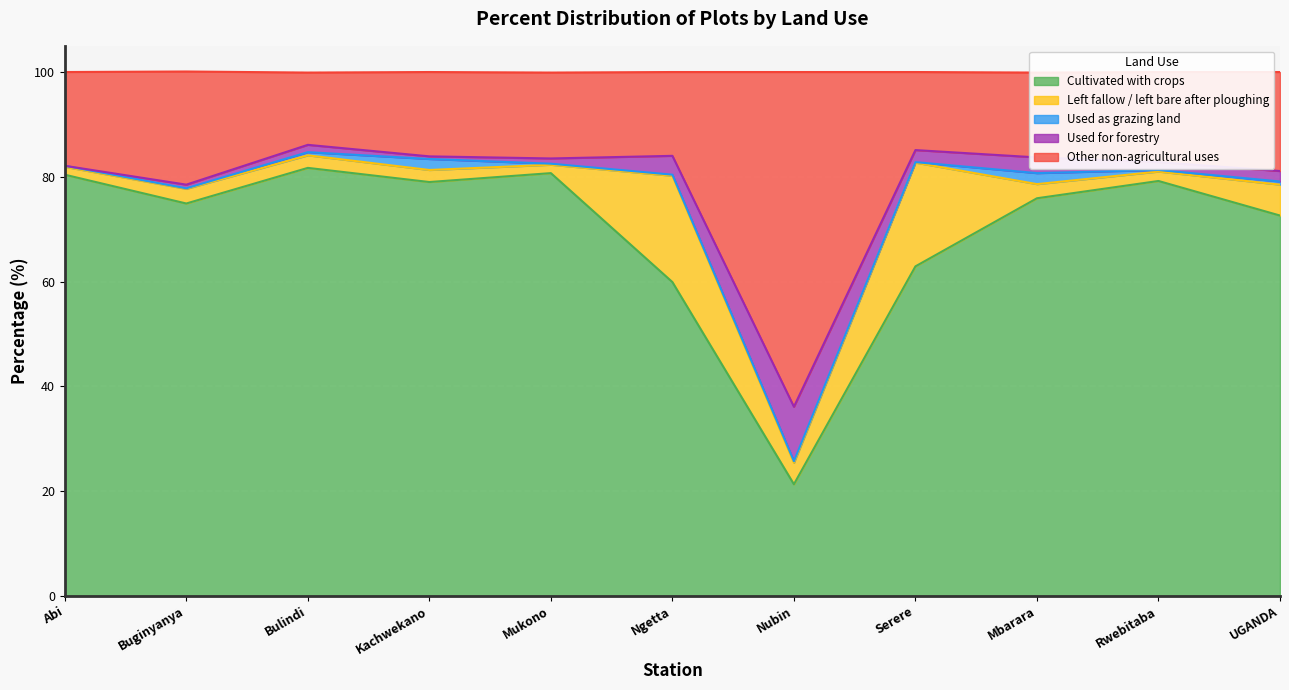

Does the chart display data point markers on the line(s)?

No